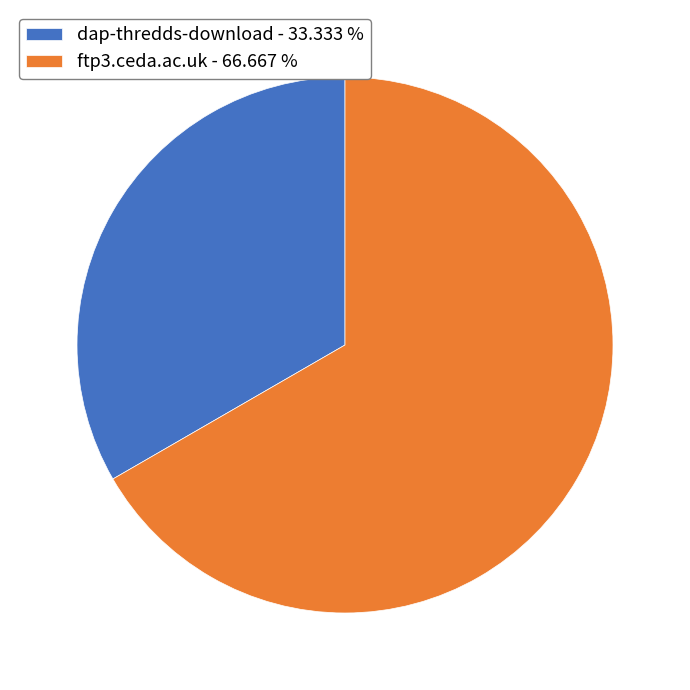

How many segments does this pie chart have?

2